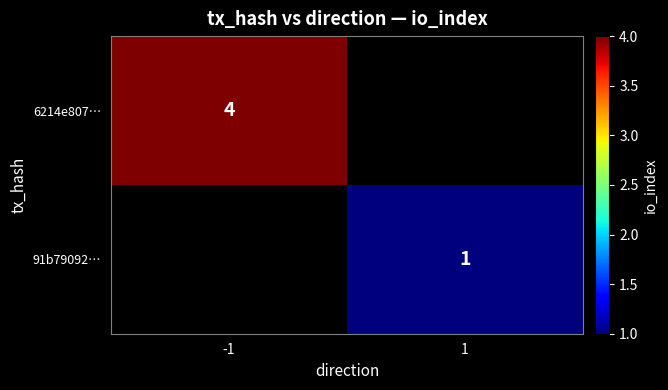

Is it true that 6214e807… equals 4 at -1?

True